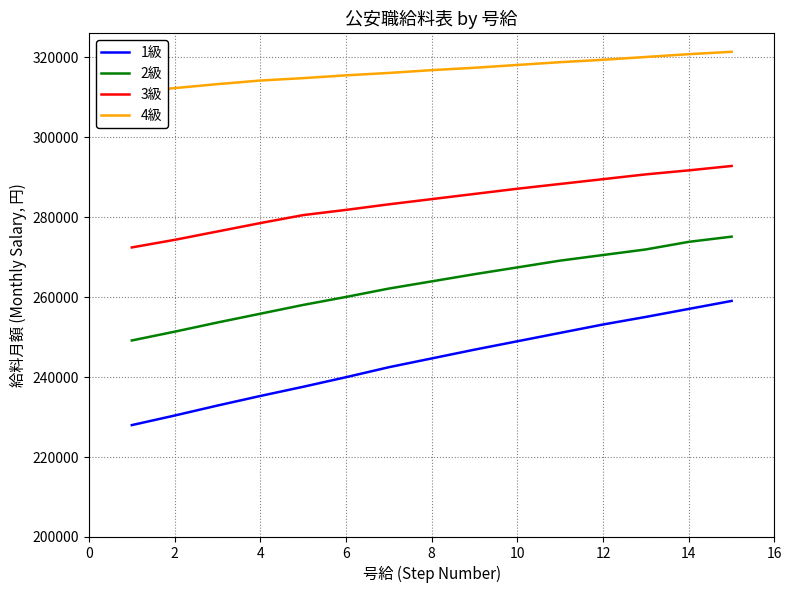

What is the minimum value for 4級?

311300